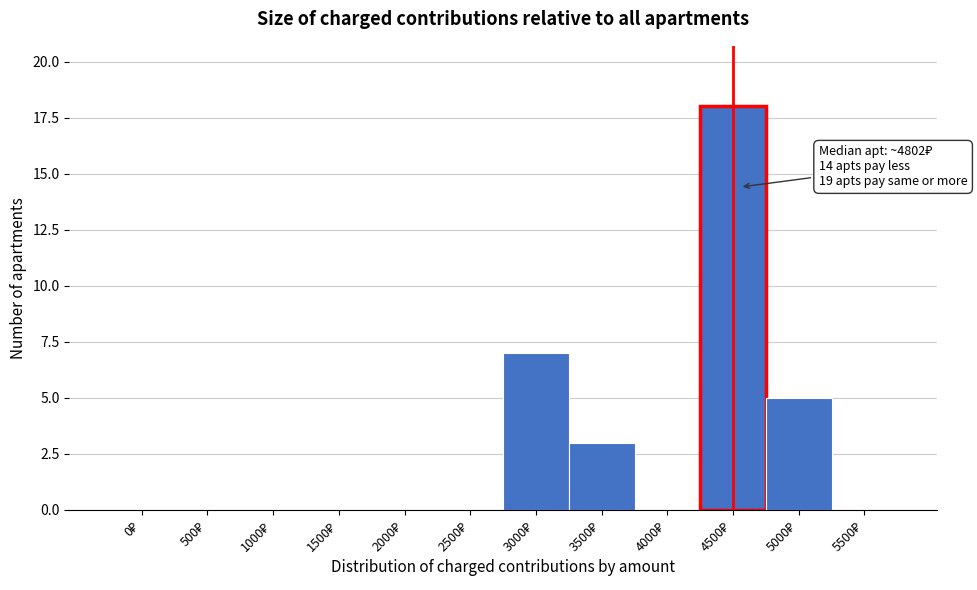

What is the sum of all values?

33